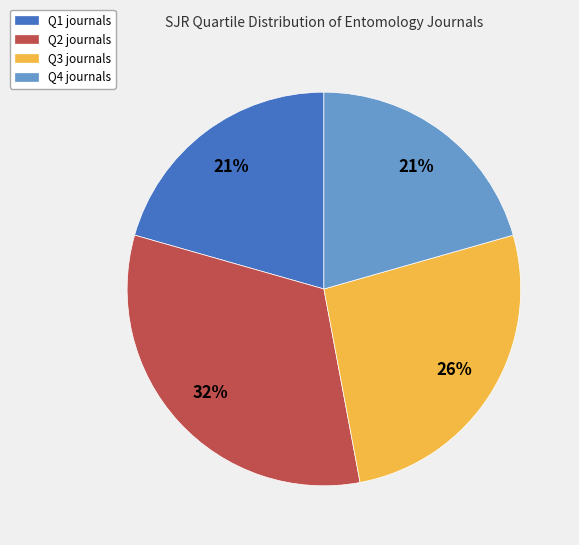

To the nearest percent, what percentage of the pie is Q4?

21%